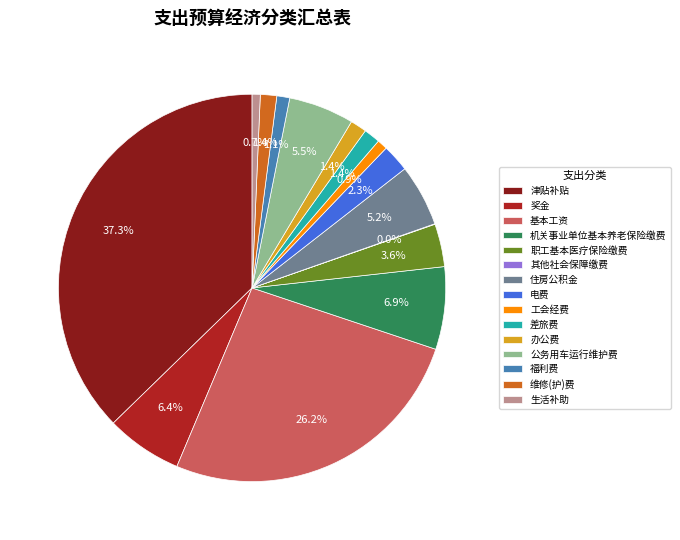

Between 差旅费 and 住房公积金, which is larger?

住房公积金